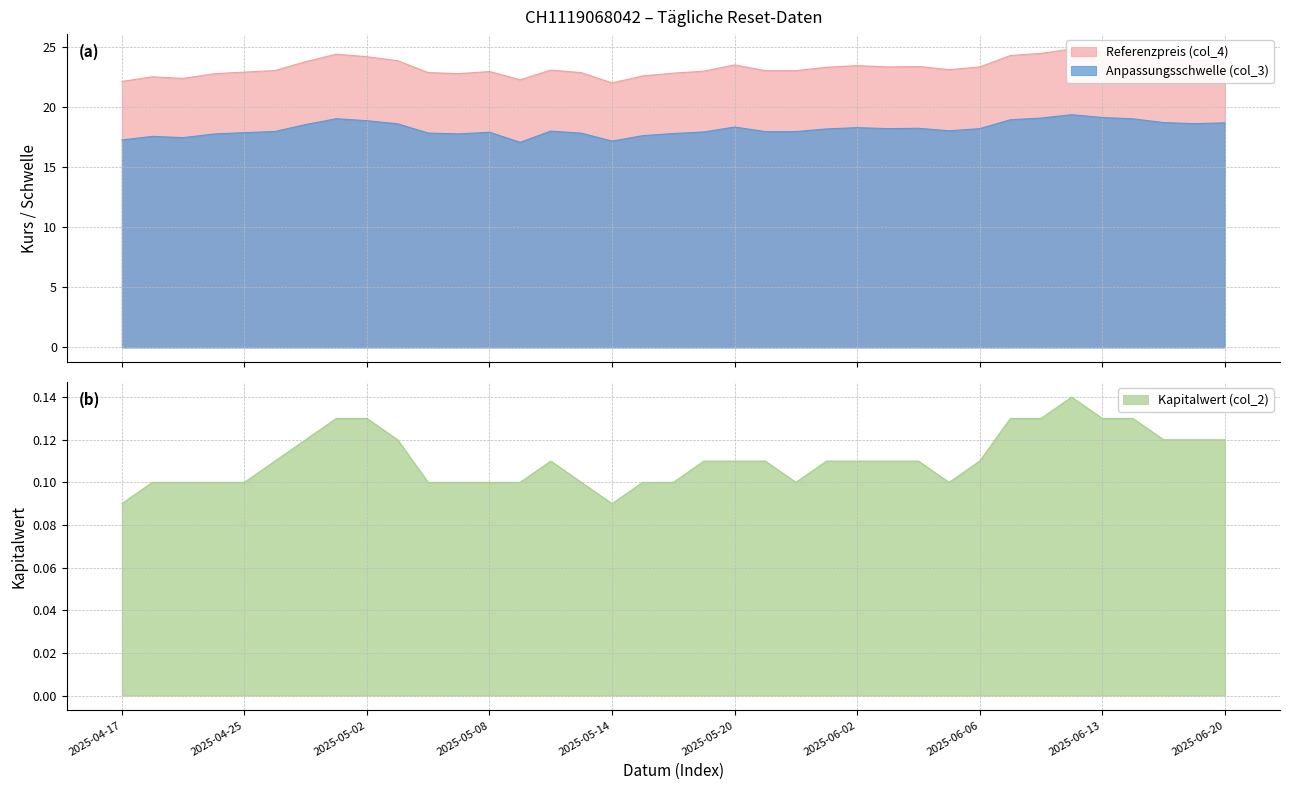

Rank the series by their maximum value, from lowest to highest.

Kapitalwert (col_2), Anpassungsschwelle (col_3), Referenzpreis (col_4)